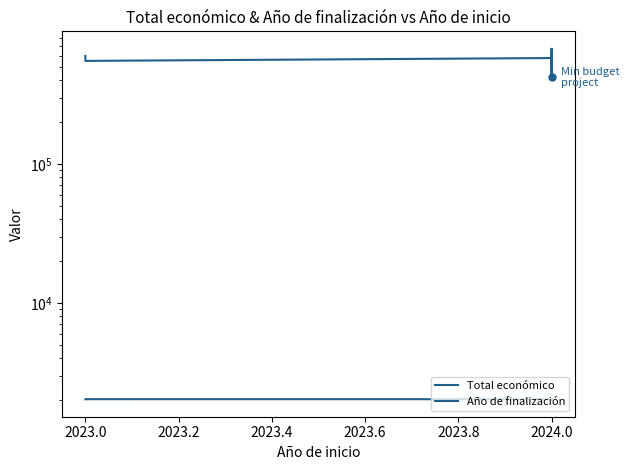

How many data points in Total económico are above 596384?

19